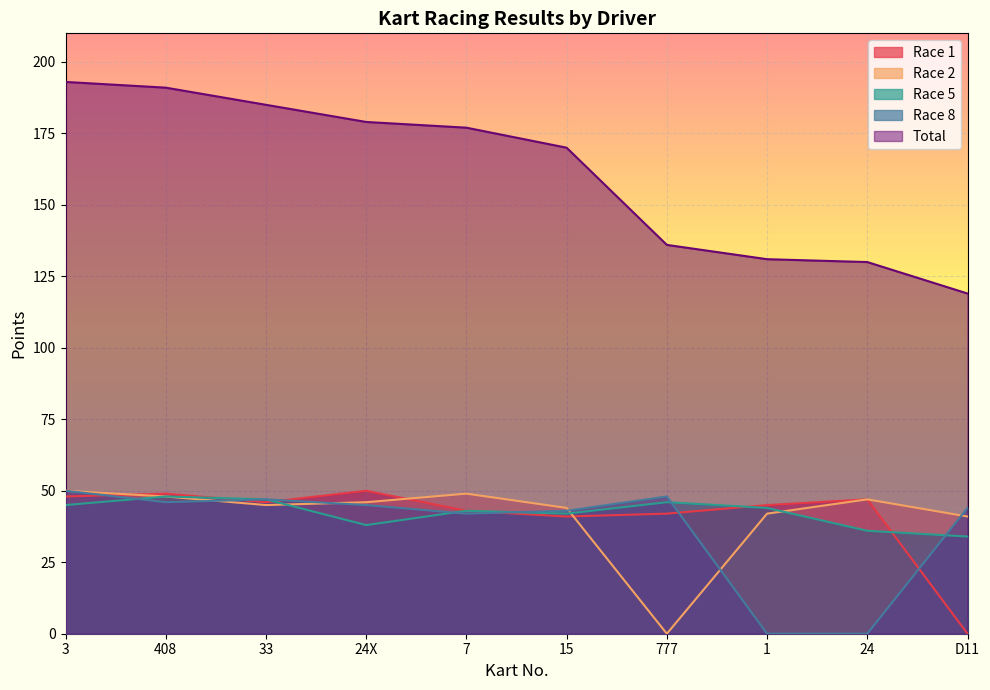

At which category does Race 1 reach its first local peak?

408